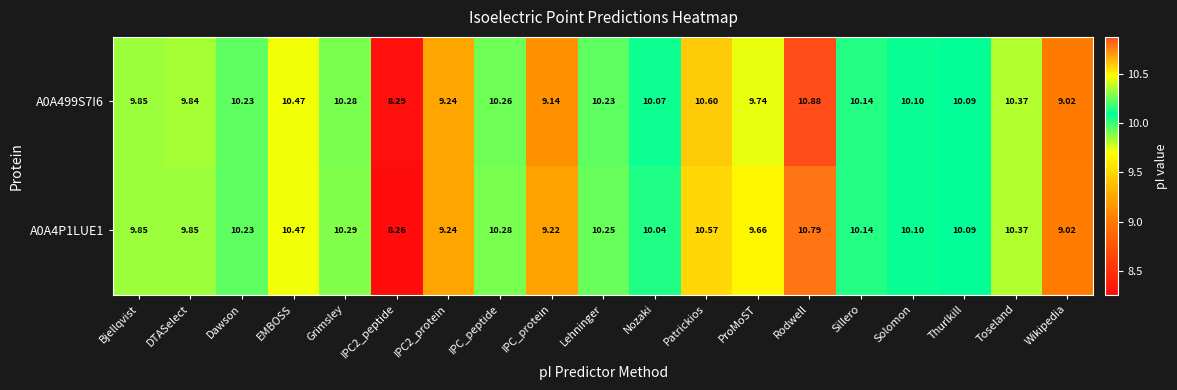

At which category is the sum across all series the highest?

Rodwell